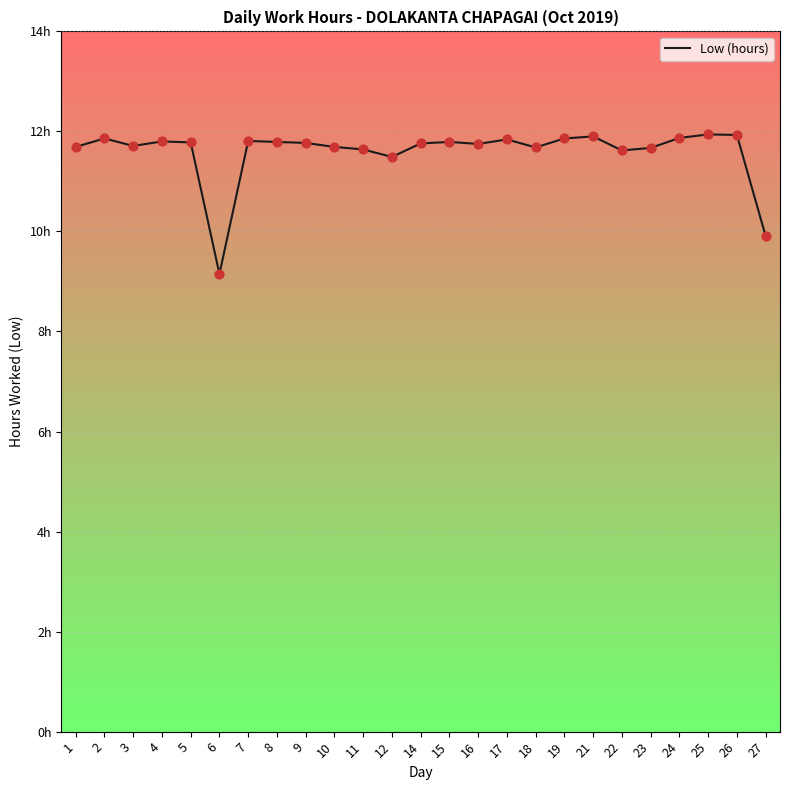

What is the change in value from 3 to 12?

-0.2